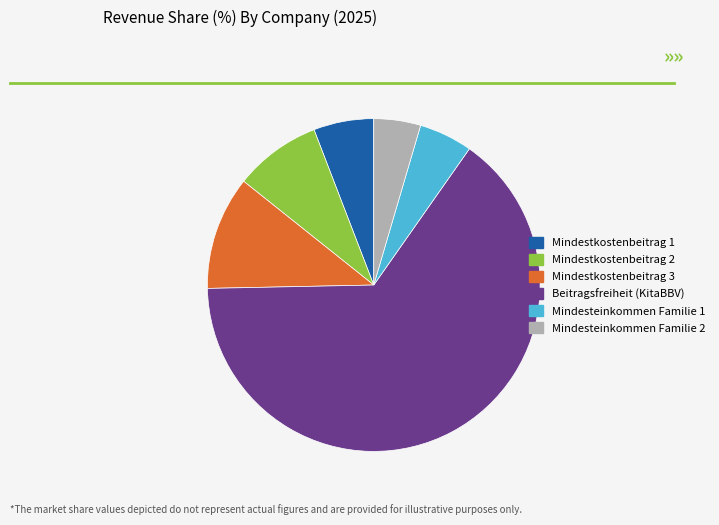

Which category accounts for the majority?

Beitragsfreiheit (KitaBBV)